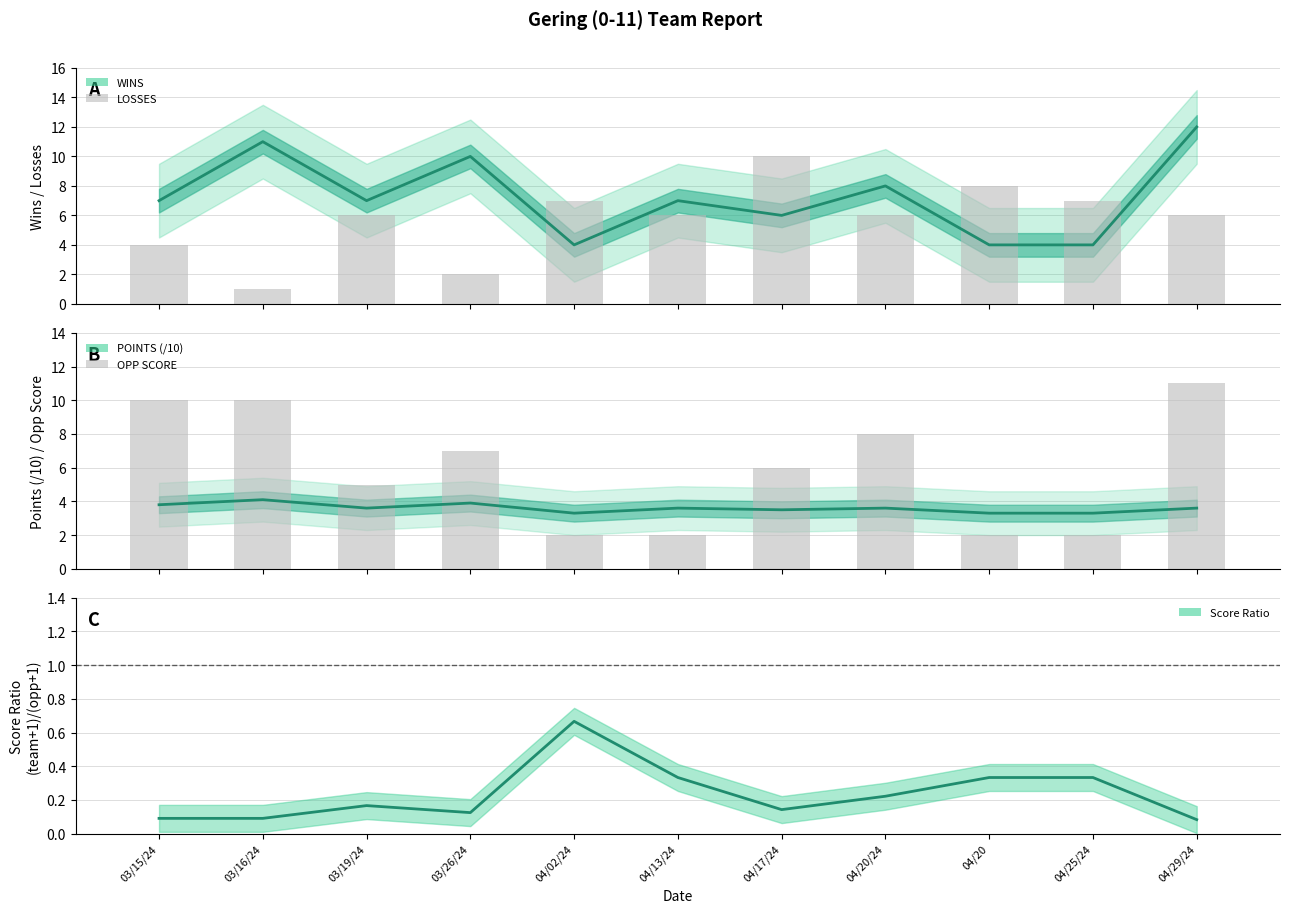

Reading left to right, transcribe all the data shown in this chart.

WINS: 7.0	11.0	7.0	10.0	4.0	7.0	6.0	8.0	4.0	4.0	12.0
LOSSES: 4.0	1.0	6.0	2.0	7.0	6.0	10.0	6.0	8.0	7.0	6.0
POINTS (/10): 3.8	4.1	3.6	3.9	3.3	3.6	3.5	3.6	3.3	3.3	3.6
OPP SCORE: 10.0	10.0	5.0	7.0	2.0	2.0	6.0	8.0	2.0	2.0	11.0
Score Ratio: 0.1	0.1	0.2	0.1	0.7	0.3	0.1	0.2	0.3	0.3	0.1